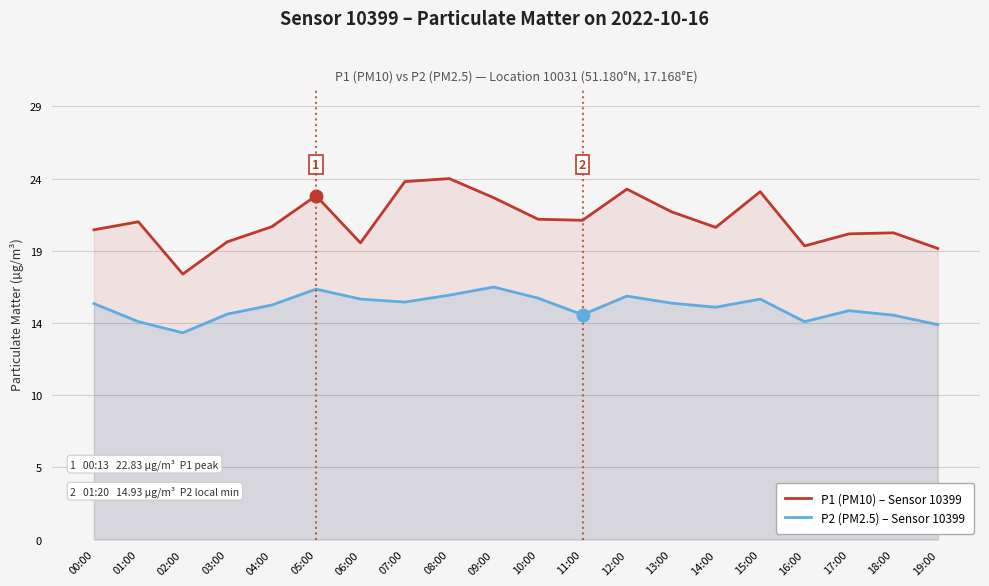

Is it true that P1 (PM10) – Sensor 10399 equals 21.3 at 10:00?

True